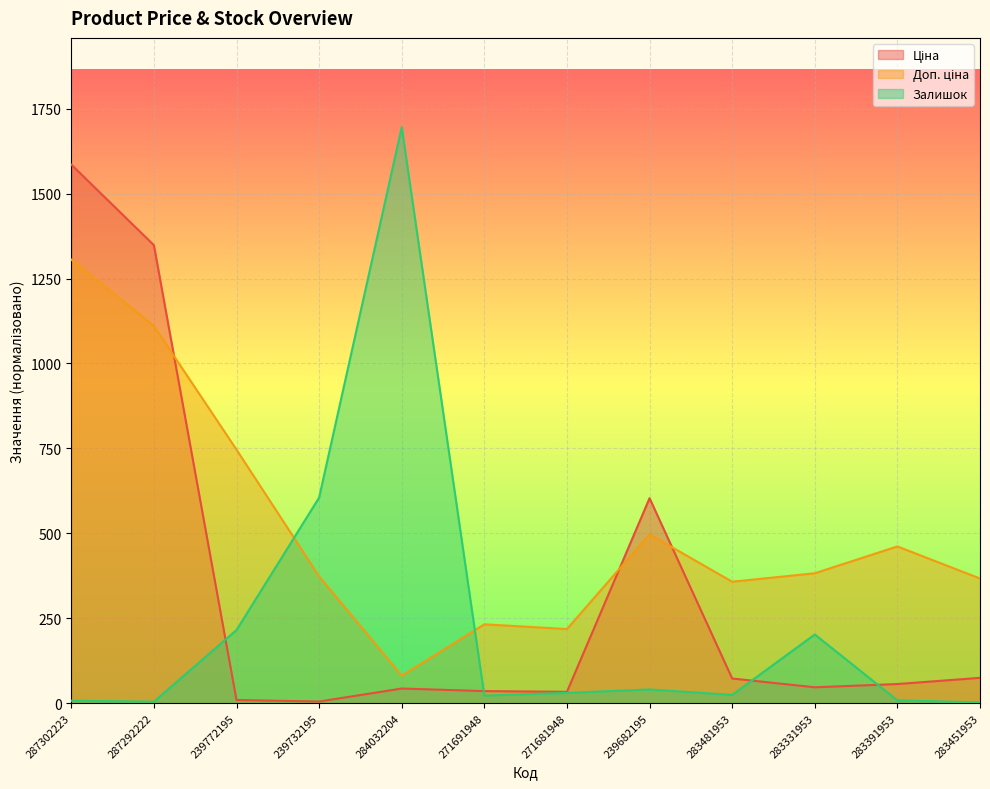

What are all the series names shown in the legend?

Ціна, Доп. ціна, Залишок